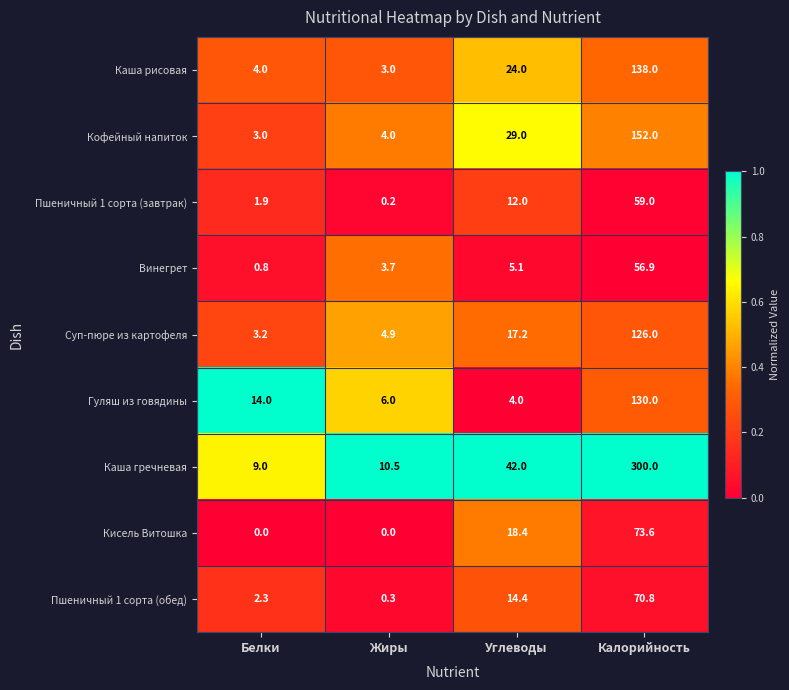

Count the number of categories in the chart.

4